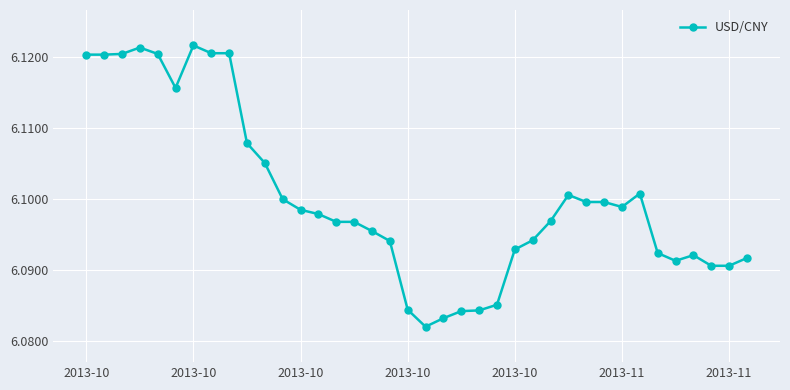

What is the sum of all values?

231.8